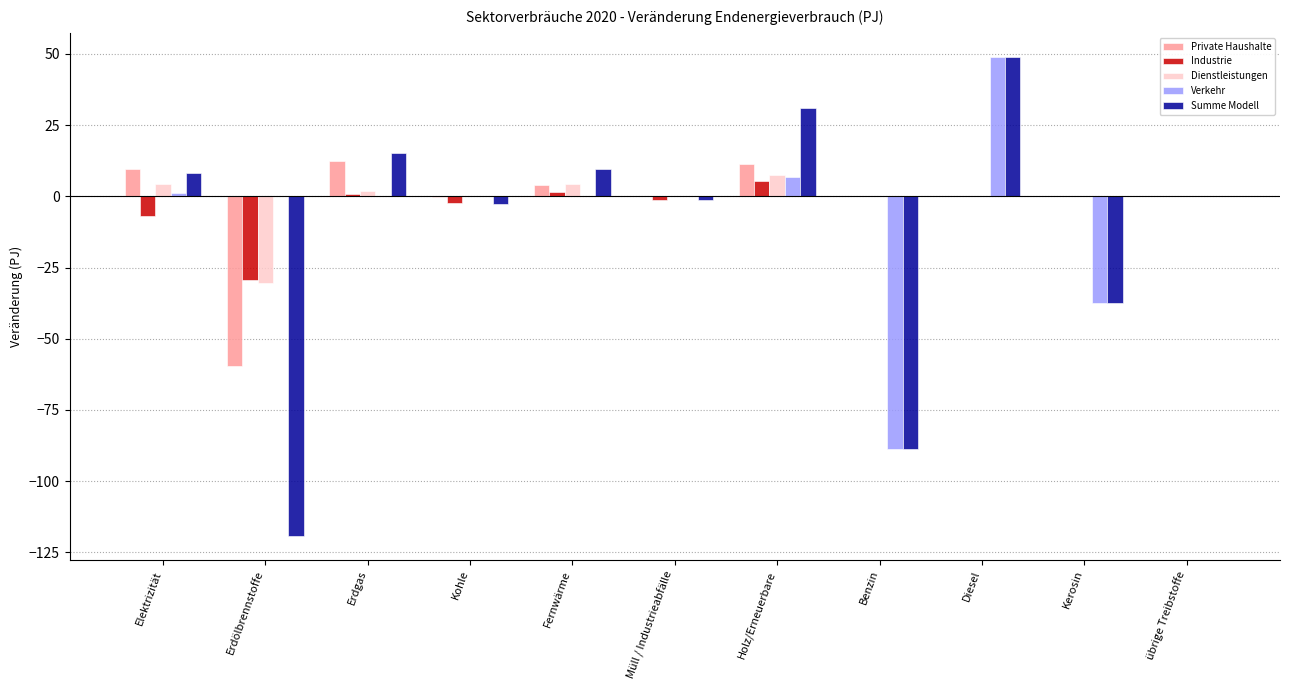

At which label does Industrie reach its peak?

Holz/Erneuerbare